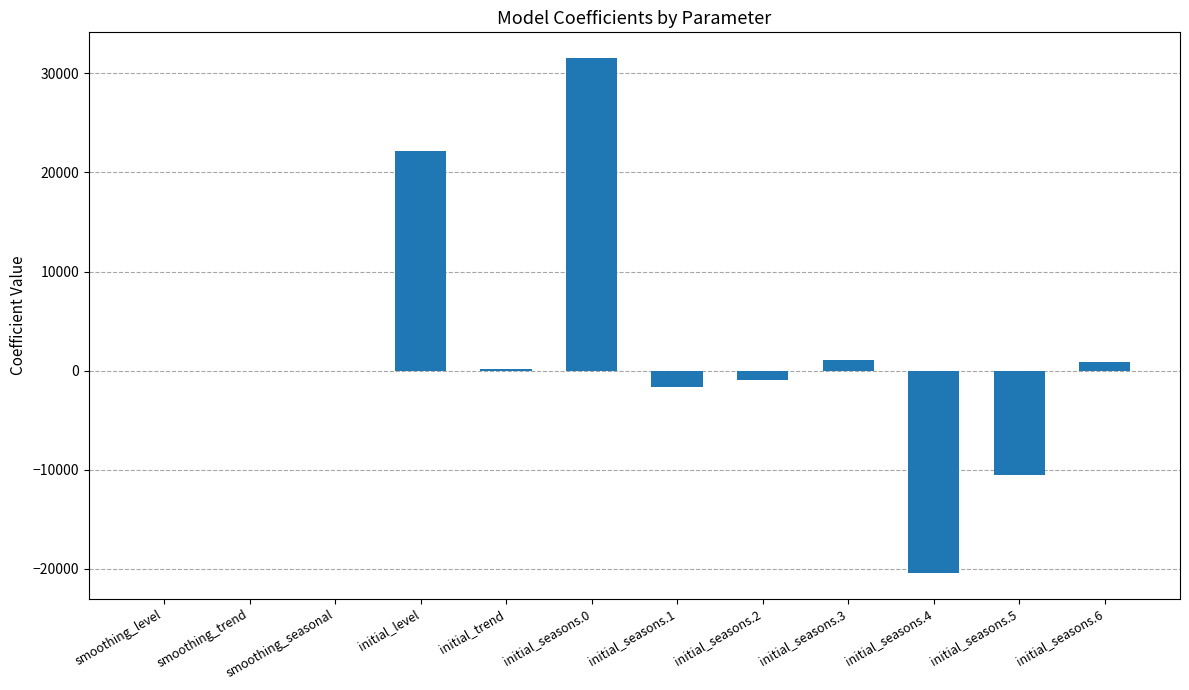

Is it true that the value at initial_level is 34060.4?

False